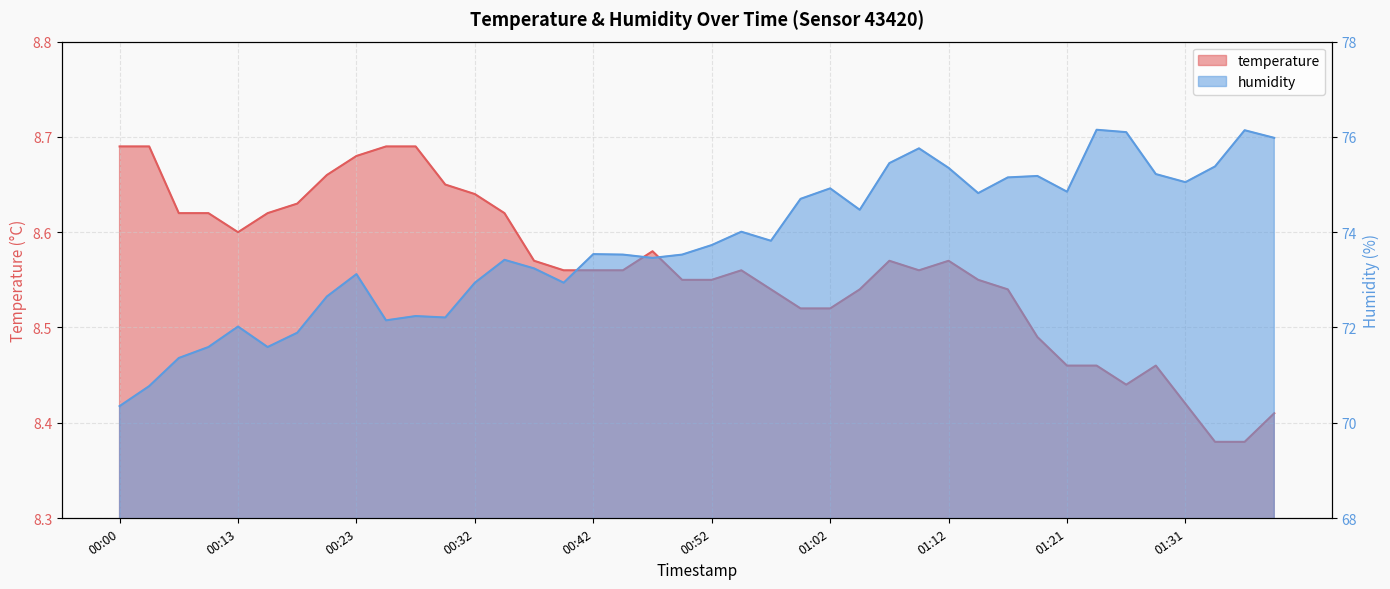

The value of humidity at 01:16 is 22.9. True or false?

False